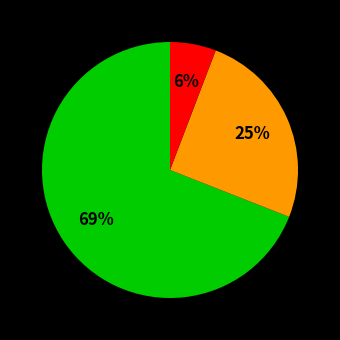

To the nearest percent, what is the average slice percentage?

33%